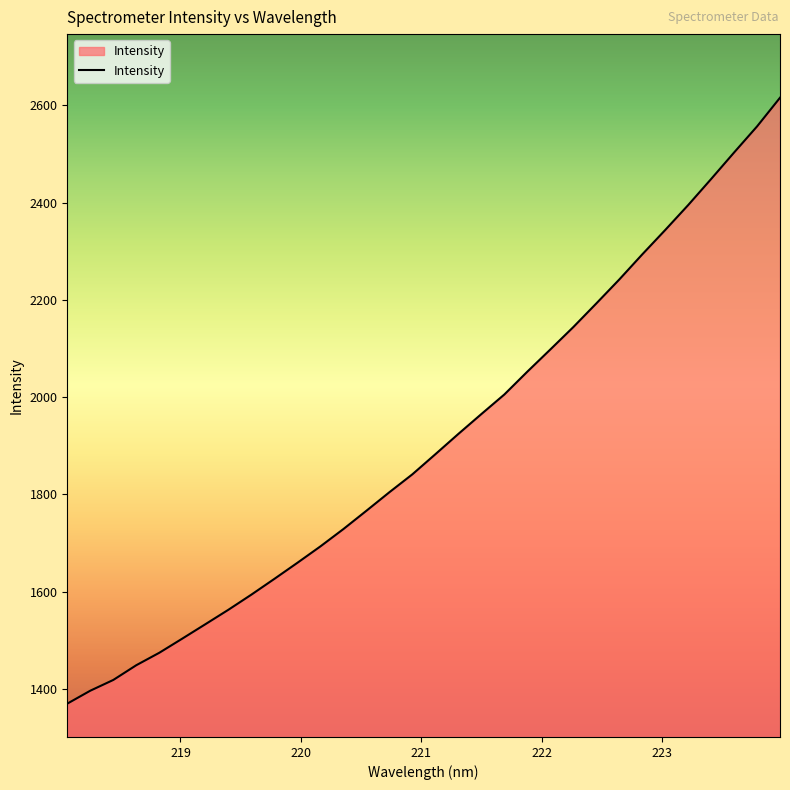

What is the difference between the maximum and minimum values?

1245.5